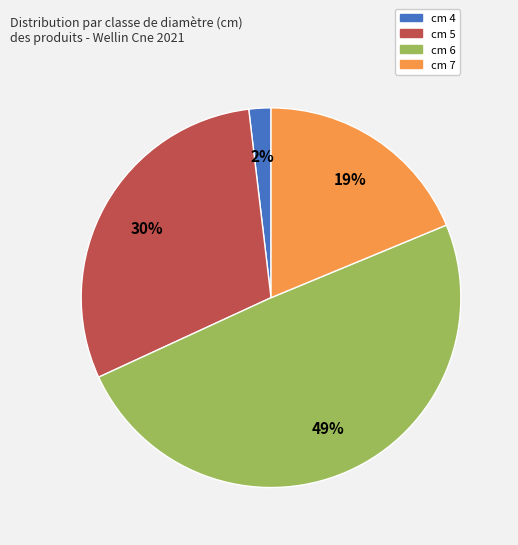

To the nearest percent, what portion does cm 5 represent?

30%